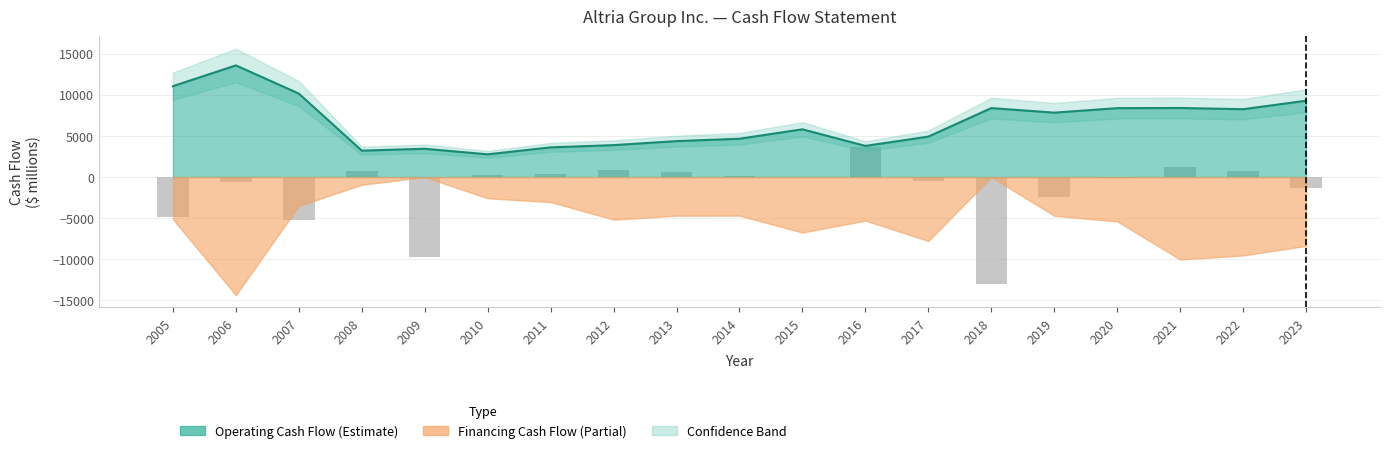

Which has a higher value, 2015 or 2020?

2020